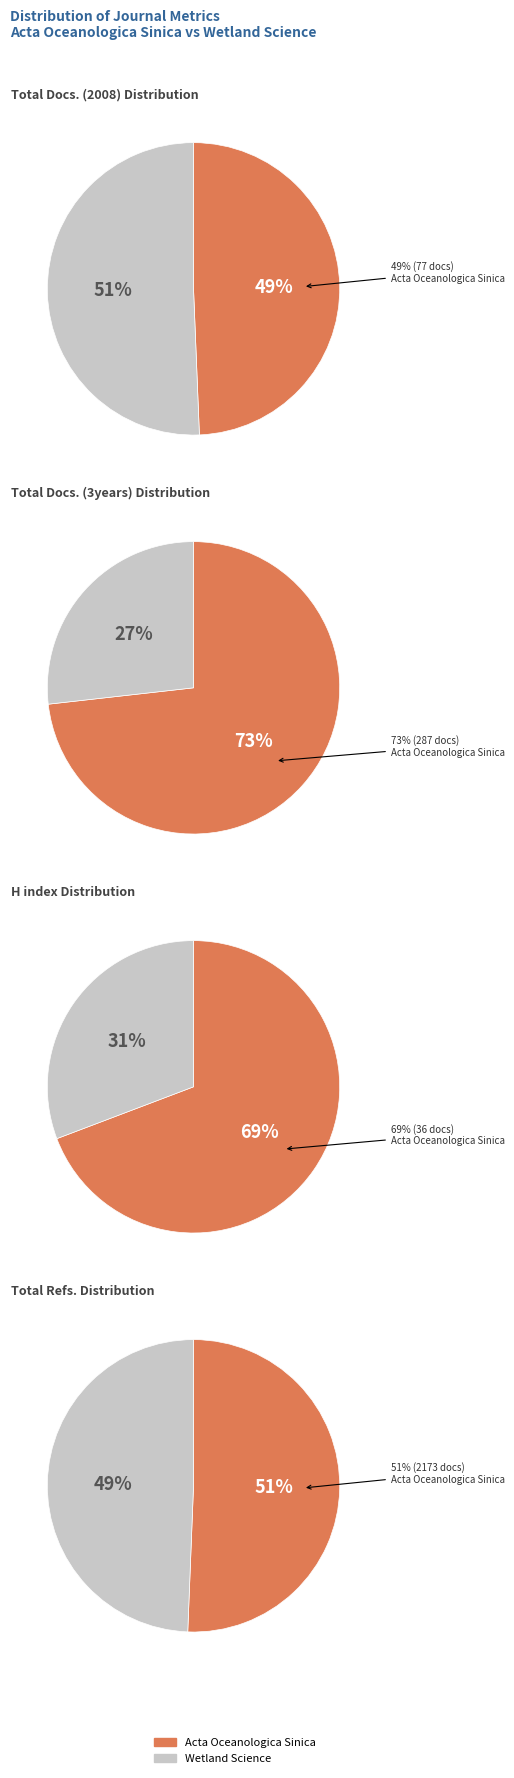

To the nearest percent, what is the combined percentage of Wetland Science and Acta Oceanologica Sinica?

100%